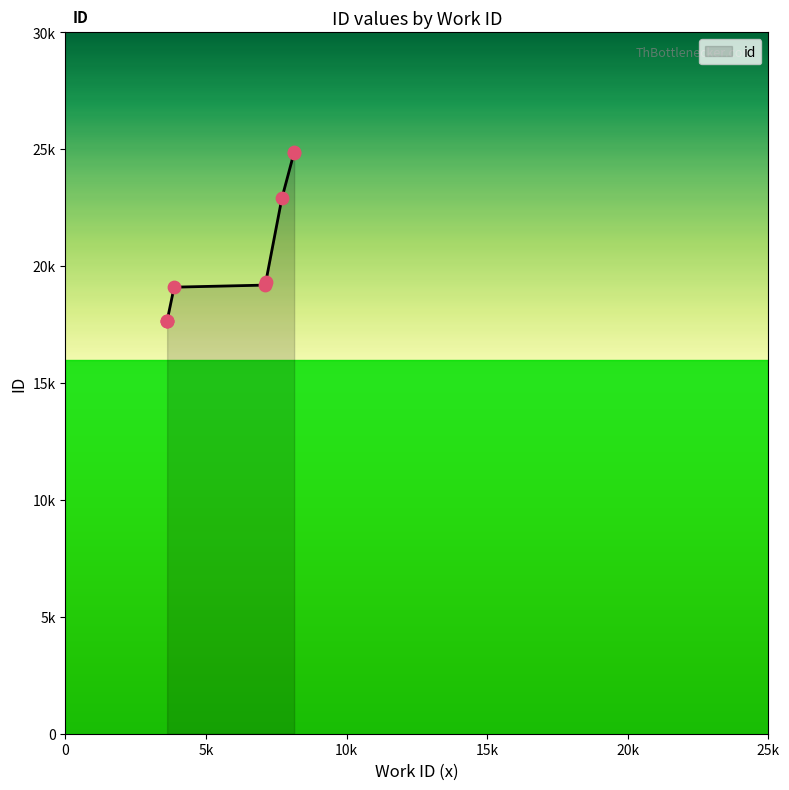

Which has a higher value, 3617 or 3866?

3866